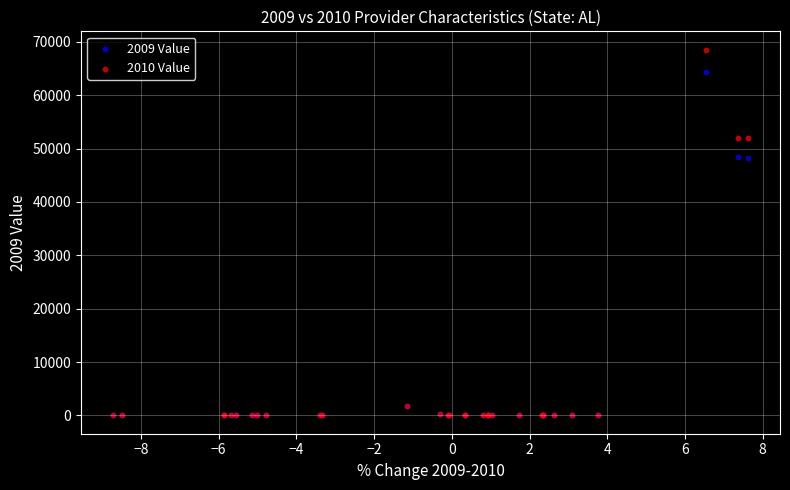

What are all the series names shown in the legend?

2009 Value, 2010 Value